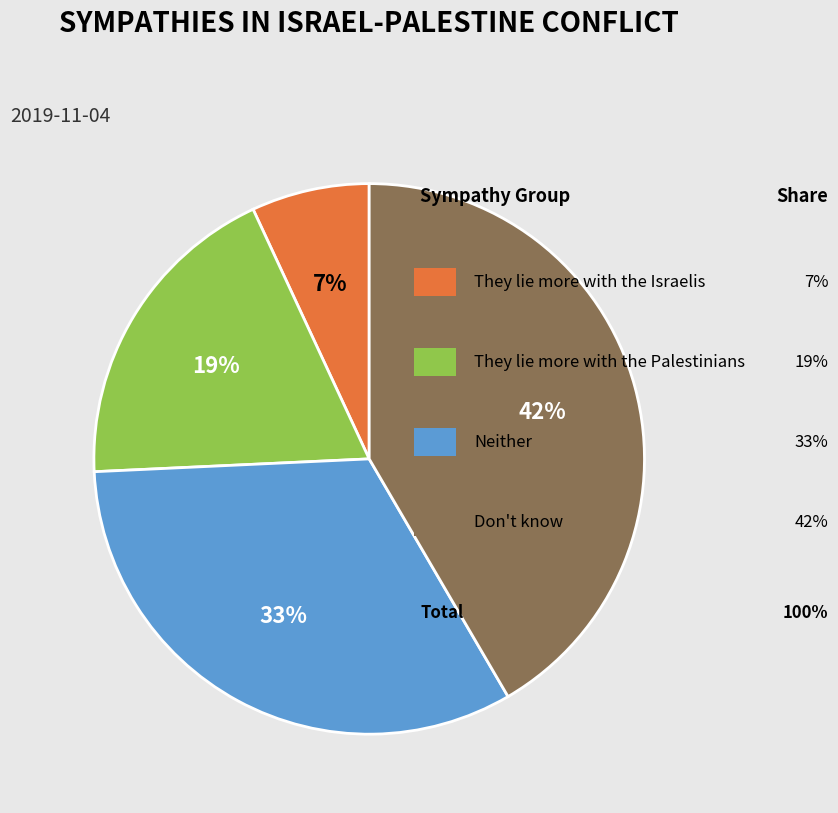

Does any single category account for the majority?

No